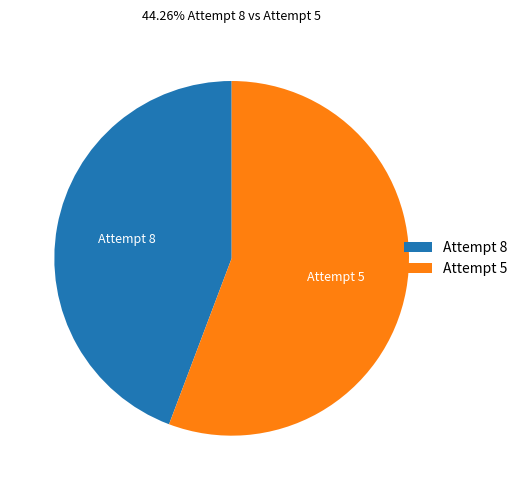

Count the number of slices in the pie.

2